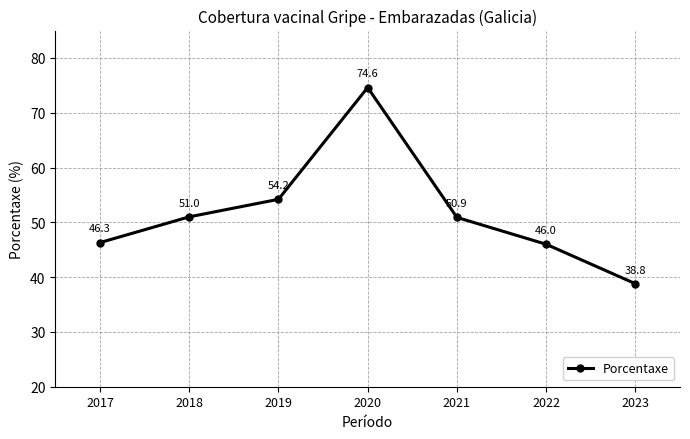

What is the sum of all values?

361.8